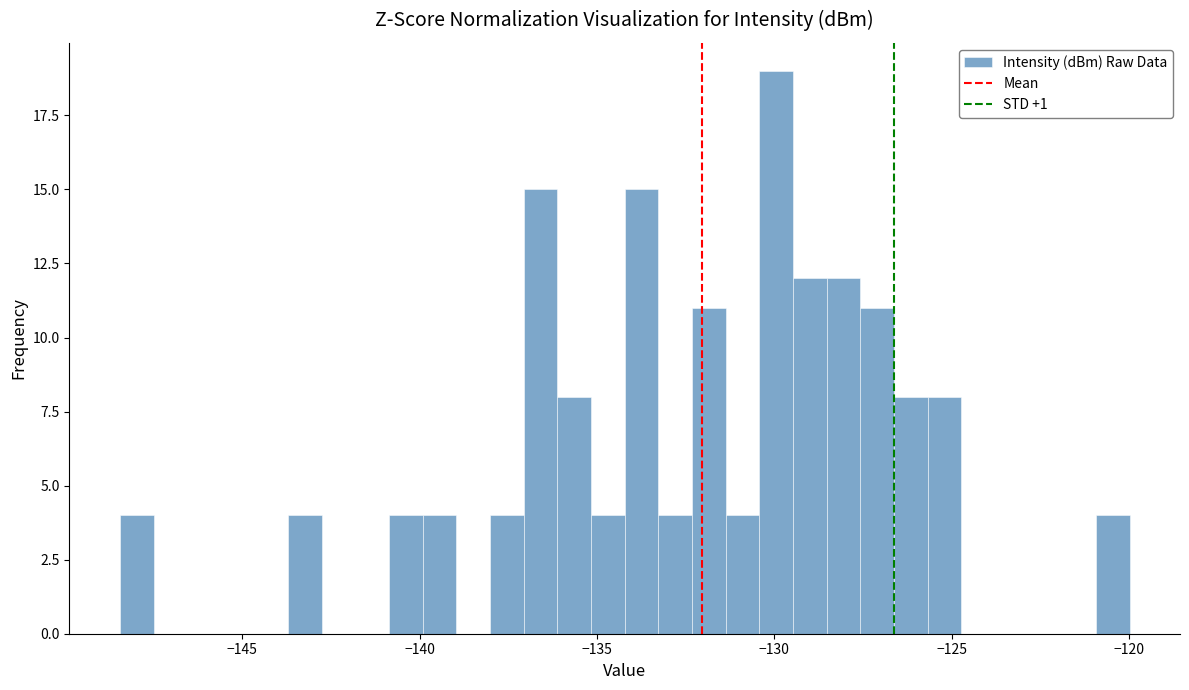

Read against the x-axis, roughly where is the centre of the tallest bar?

-130.0